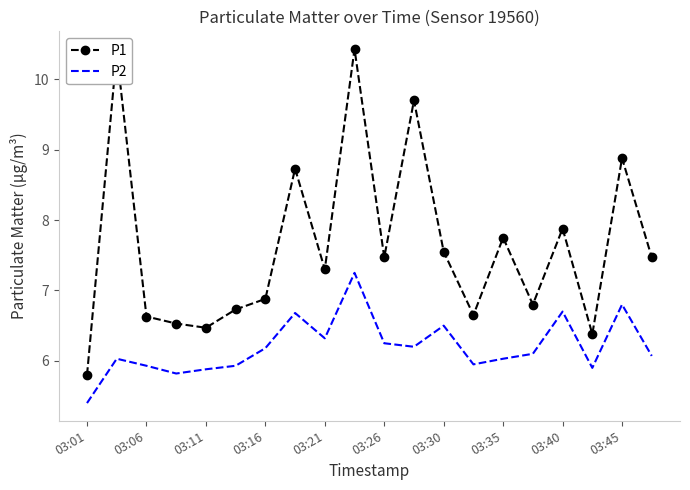

What is the difference between the maximum and second lowest values in the P2 series?

1.4